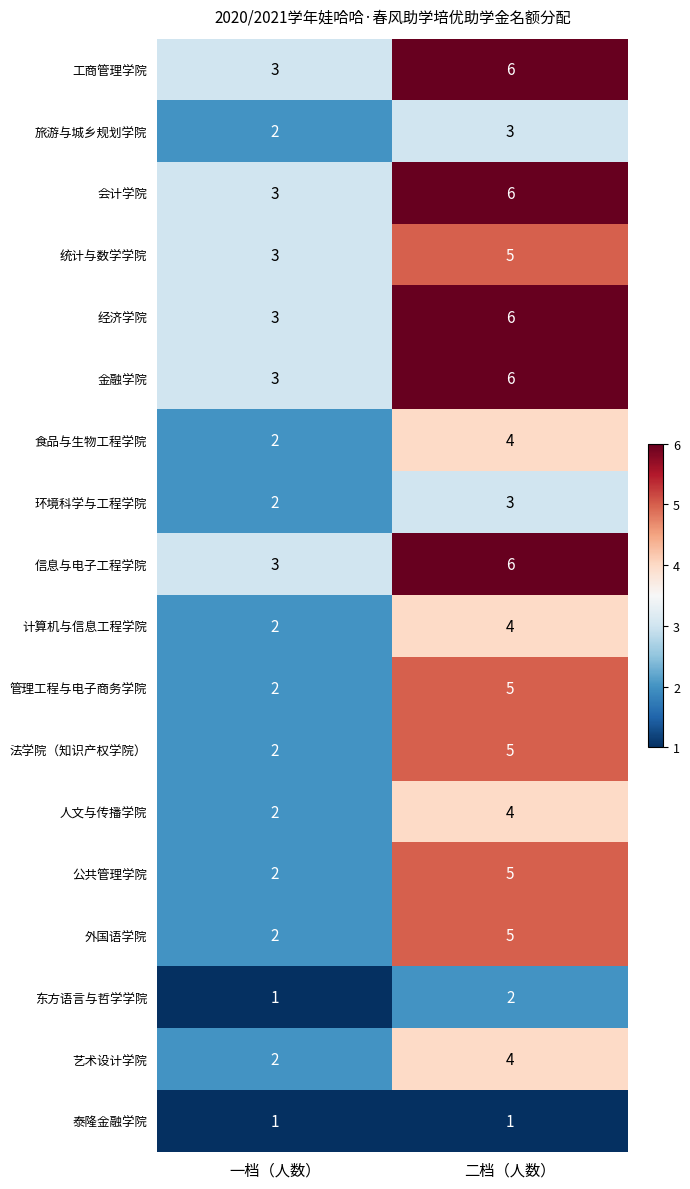

What is the total value across all series at 一档（人数）?

40